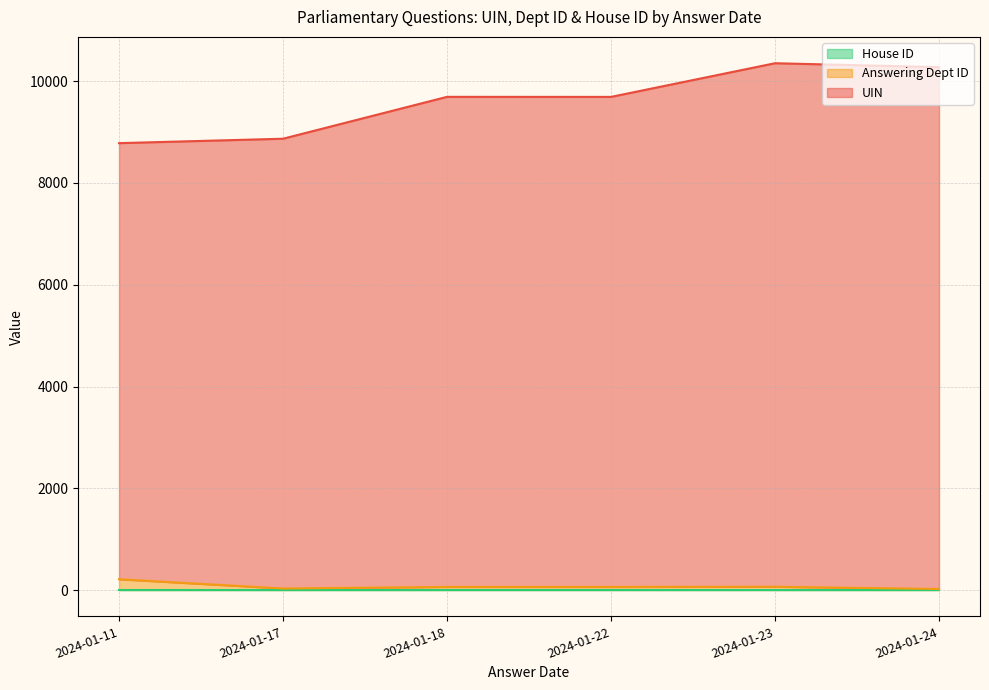

Read the UIN value at 2024-01-22.

9631